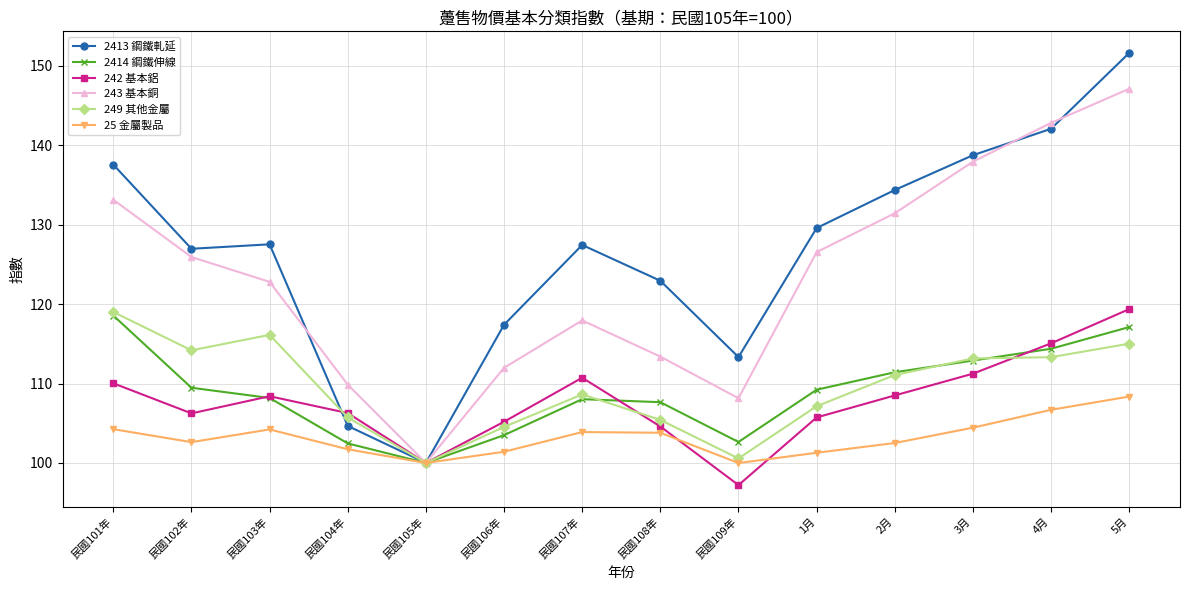

Where is the first local minimum for 2413 鋼鐵軋延?

民國102年